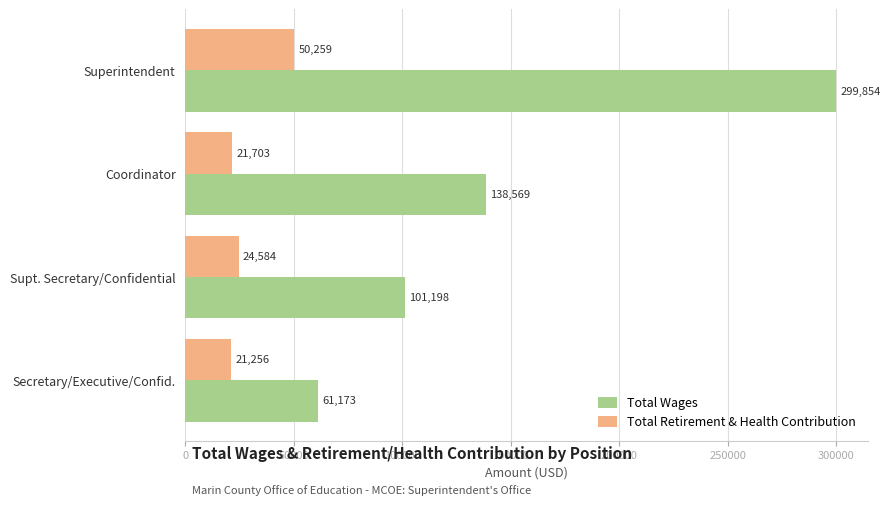

What is the sum of all Total Wages values?

600794